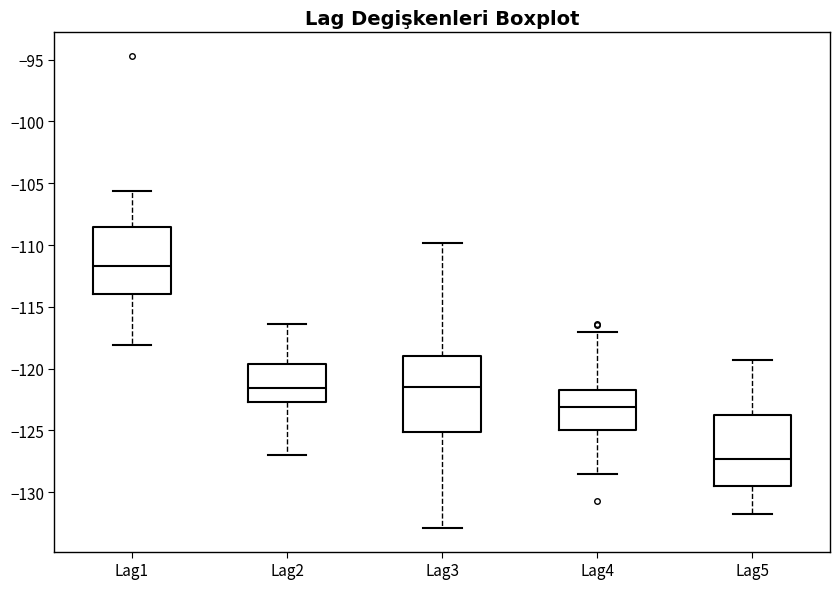

Reading left to right, transcribe this box plot: for each box, give where its median line is, the range the box spans, and where its two whiskers end, as read against the y-axis. The values are not printed on the chart, so give them approximately, as read against the axis.

Lag1: median -111.5, box -114.0 to -108.5, whiskers -118.0 to -105.5
Lag2: median -121.5, box -122.5 to -119.5, whiskers -127.0 to -116.5
Lag3: median -121.5, box -125.0 to -119.0, whiskers -133.0 to -110.0
Lag4: median -123.0, box -125.0 to -121.5, whiskers -128.5 to -117.0
Lag5: median -127.5, box -129.5 to -124.0, whiskers -132.0 to -119.5